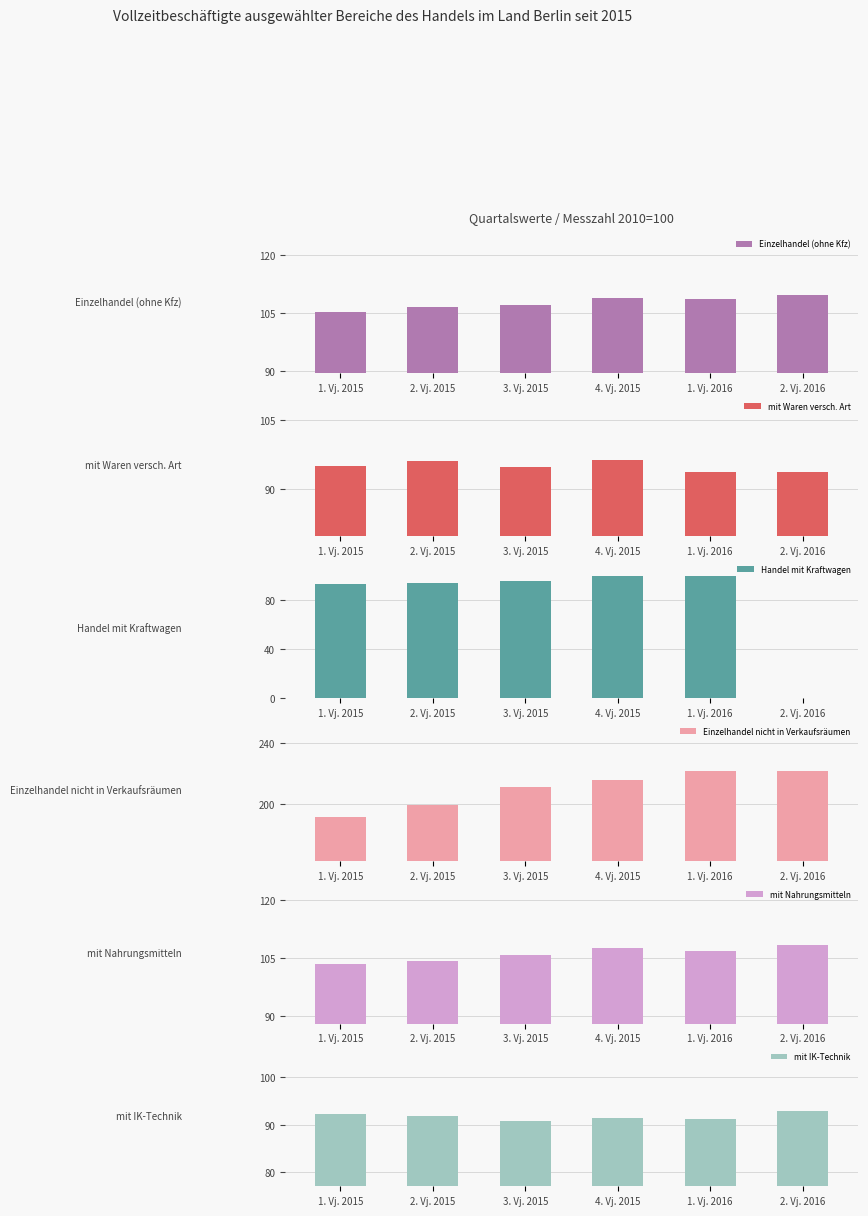

What value does the mit Waren versch. Art series have at 2. Vj. 2015?

96.0